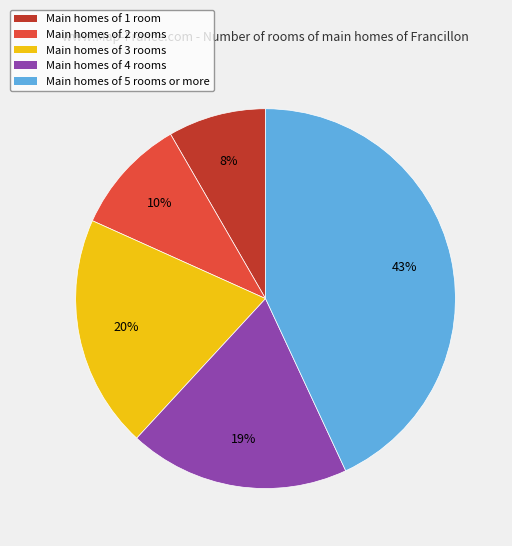

To the nearest percent, what is the average slice percentage?

20%